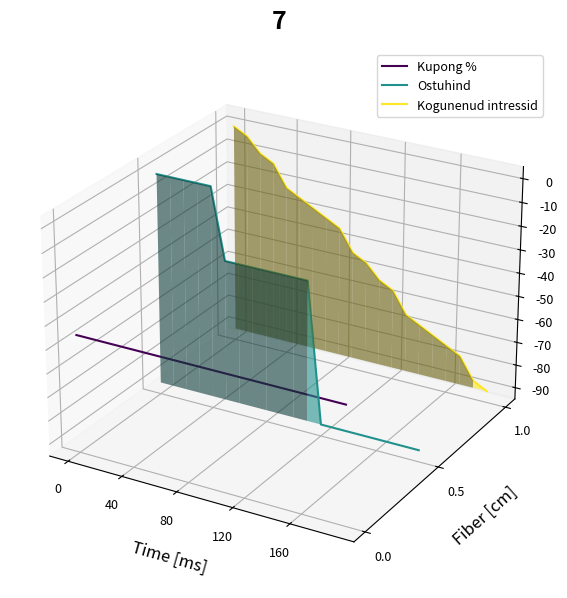

What are all the series names shown in the legend?

Kupong %, Ostuhind, Kogunenud intressid